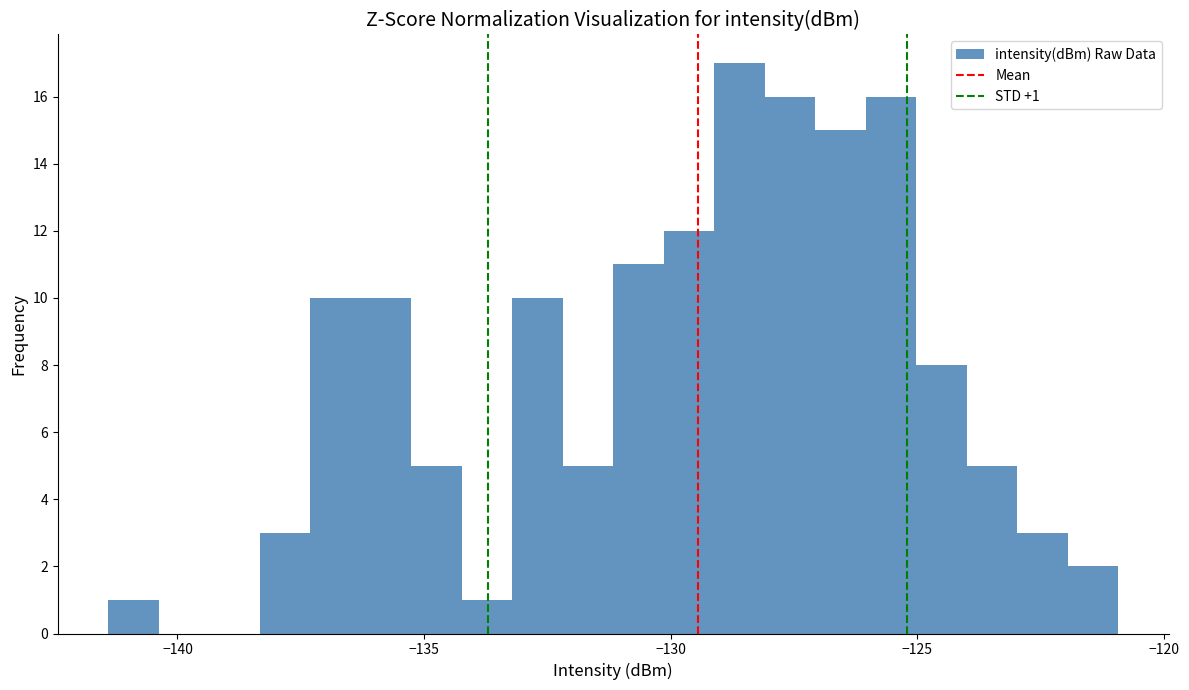

Around what value on the x-axis is the tallest bar? Give the approximate position of its centre, as read against the axis.

-128.5